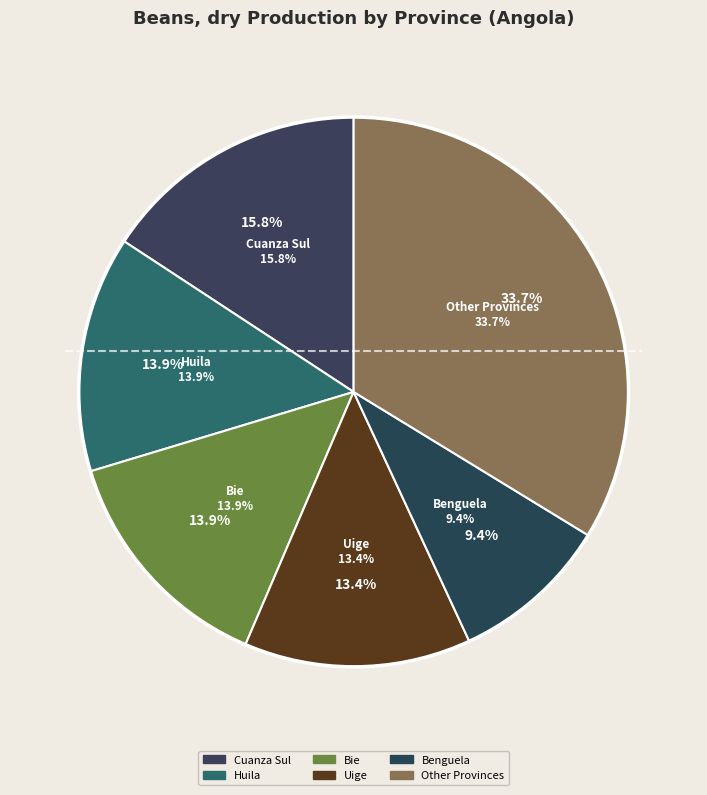

Combined, do Namibe and Uige account for over 50%?

No